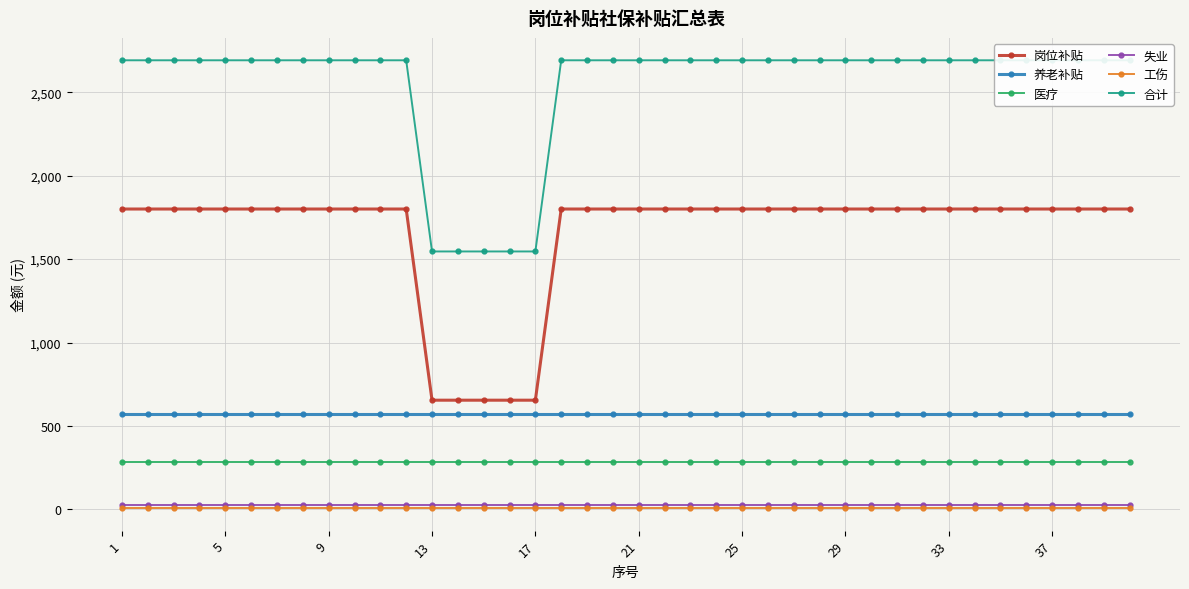

What is the maximum value for 失业?

25.1